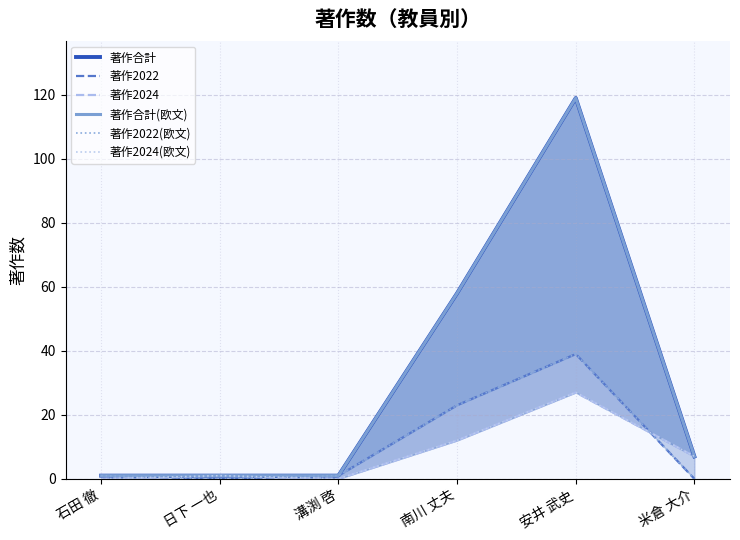

Which series has the largest total across all categories?

著作合計